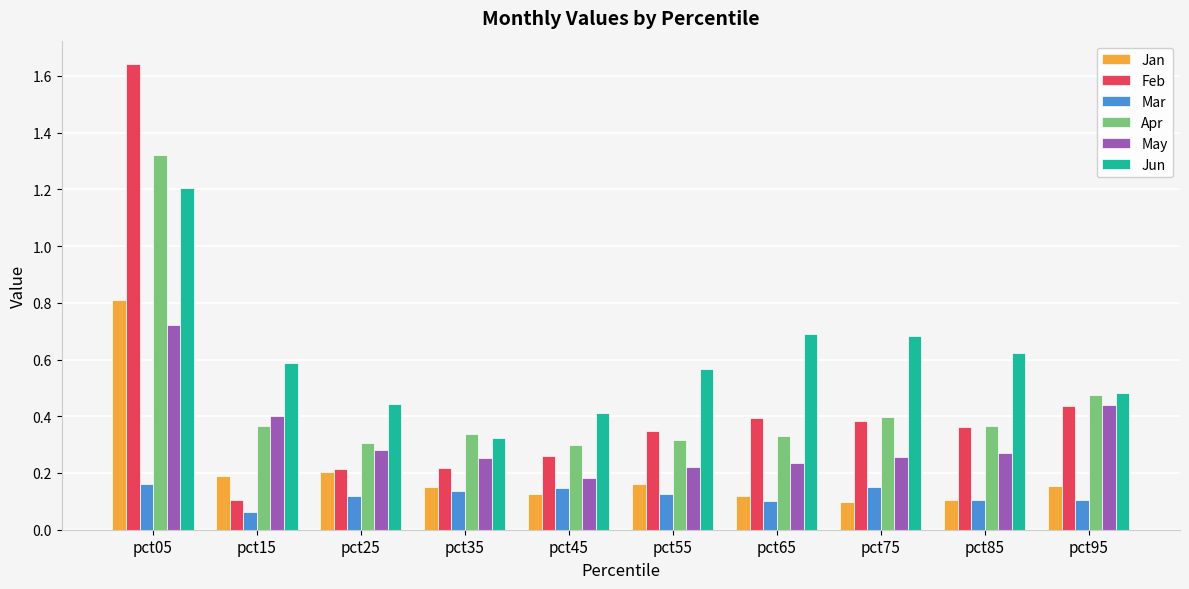

What is the highest value of the Jun series?

1.2